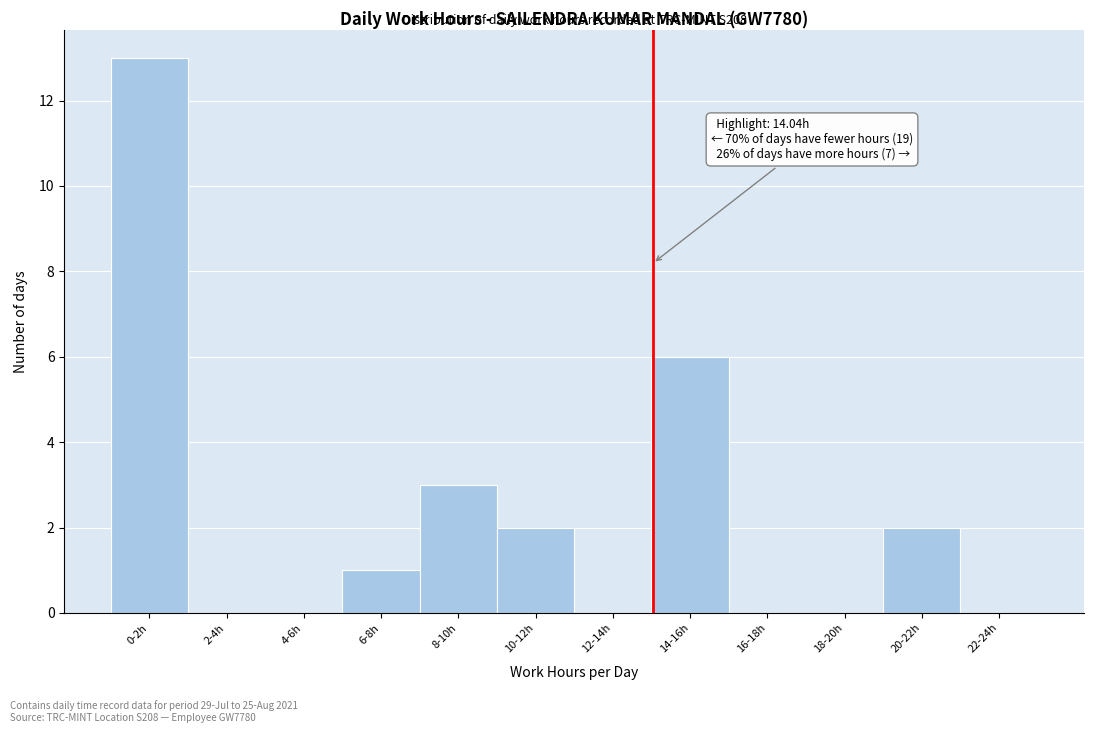

Reading left to right, extract all data points from this chart.

0-2h=13	2-4h=0	4-6h=0	6-8h=1	8-10h=3	10-12h=2	12-14h=0	14-16h=6	16-18h=0	18-20h=0	20-22h=2	22-24h=0